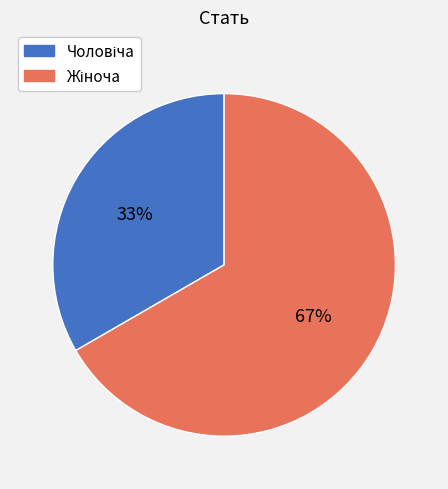

Is there a majority slice in this chart?

Yes